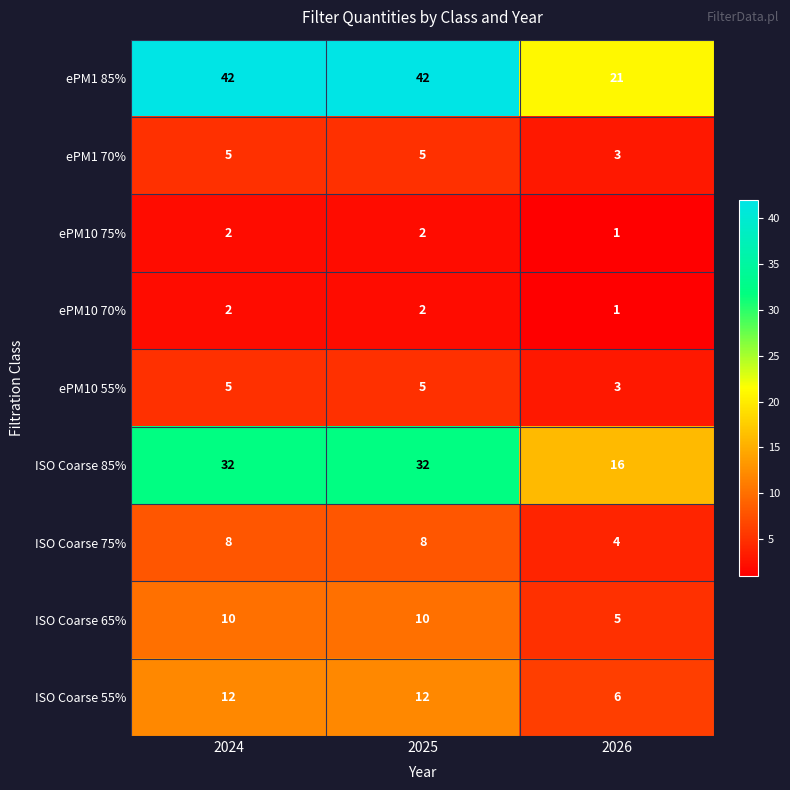

The ePM1 70% series shows 7 at 2024. True or false?

False